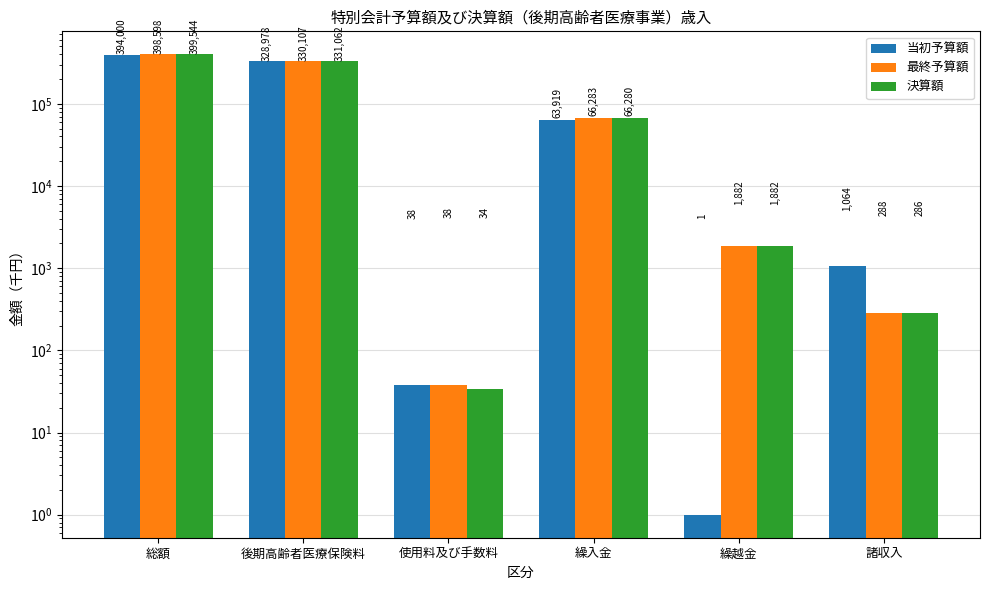

What are all the series names shown in the legend?

当初予算額, 最終予算額, 決算額